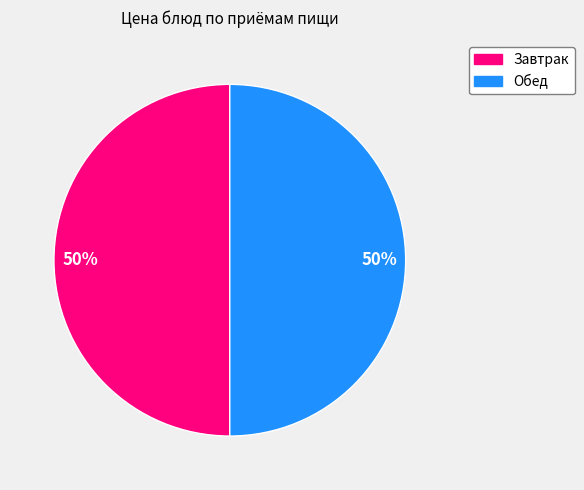

Is the sum of Завтрак and Обед greater than half?

Yes